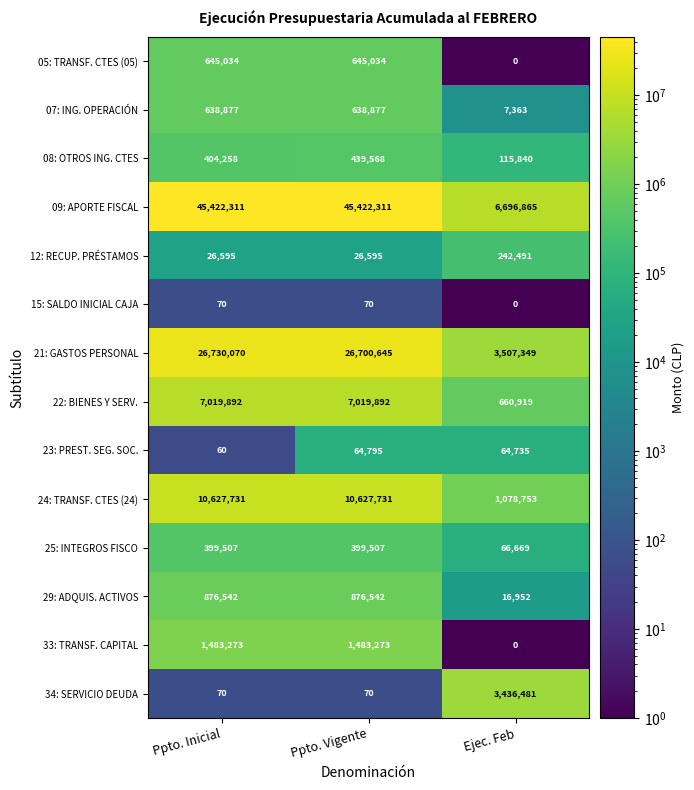

Which label corresponds to the smallest value in the chart?

Ejec. Feb